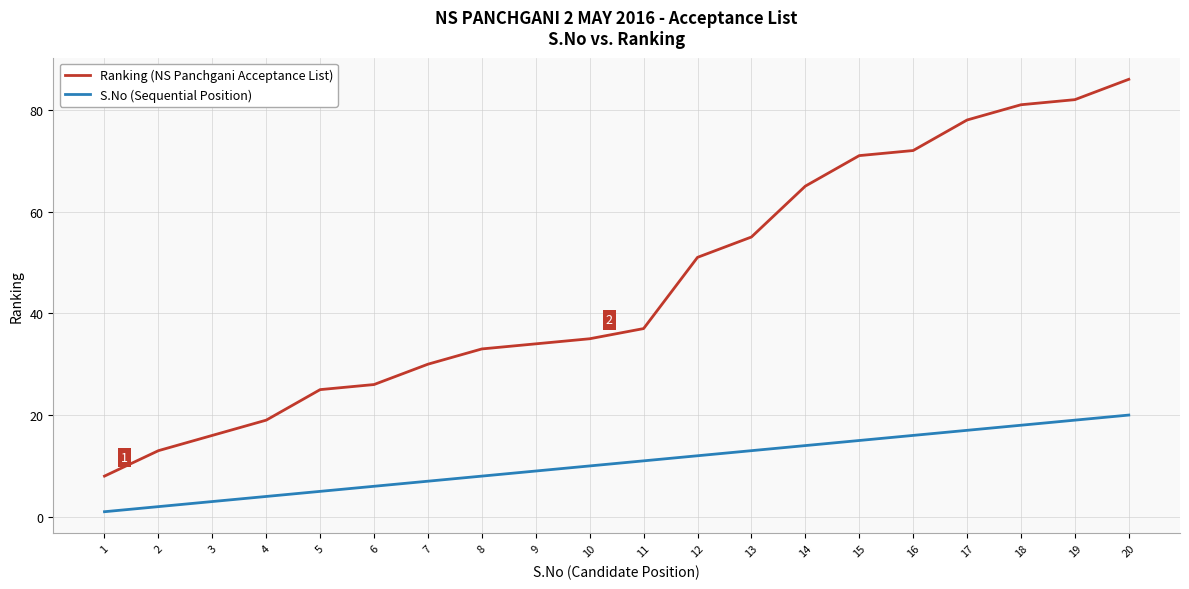

The Ranking (NS Panchgani Acceptance List) series shows 18 at 8. True or false?

False